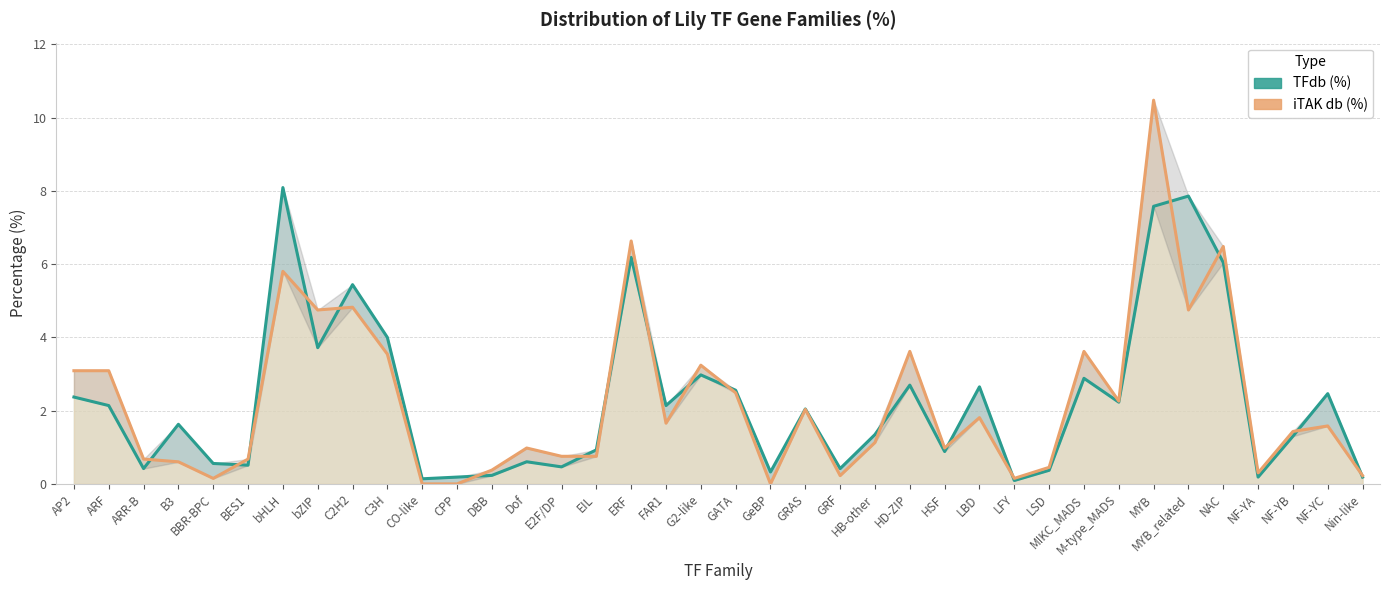

True or false: TFdb (%) has more than 1 points higher than both neighbors.

True